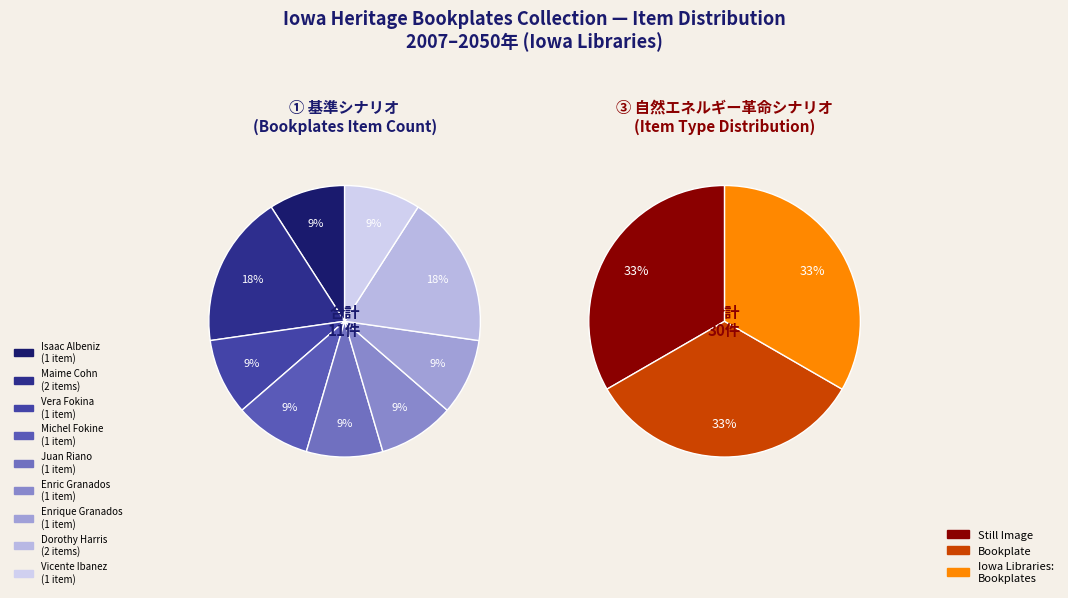

Do Enric Granados and Other together represent more than half of the pie?

No